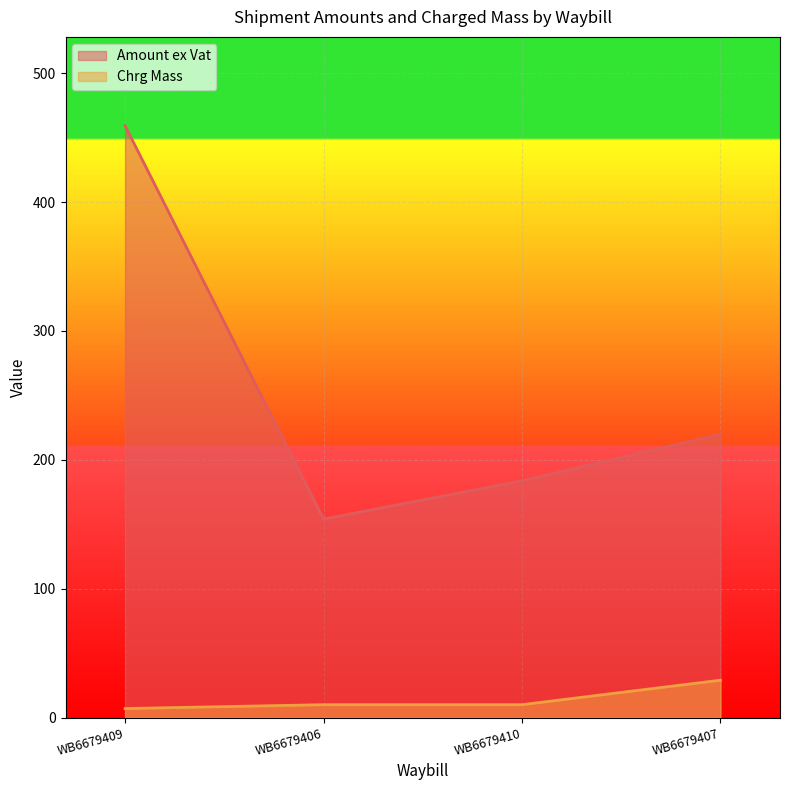

Which series has the largest total across all categories?

Amount ex Vat